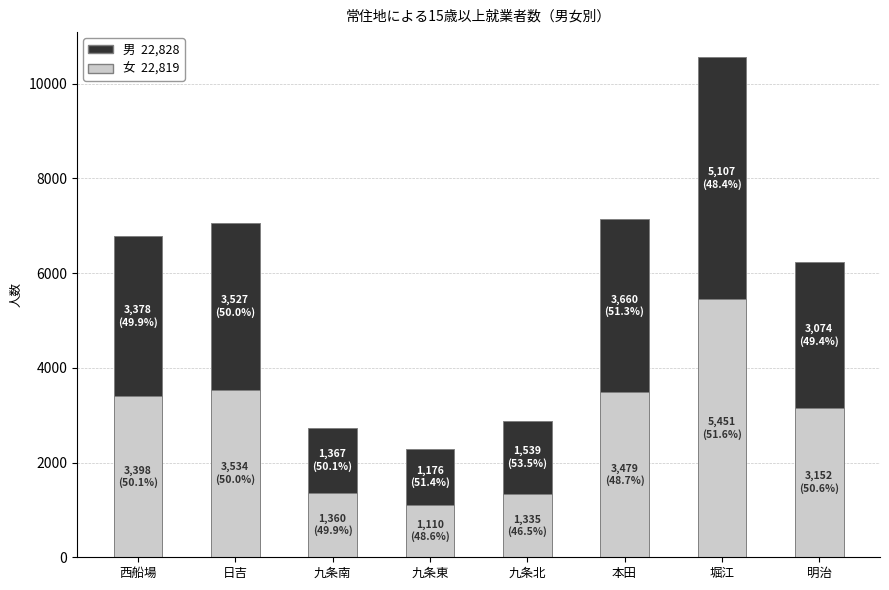

At which category is the sum across all series the highest?

堀江